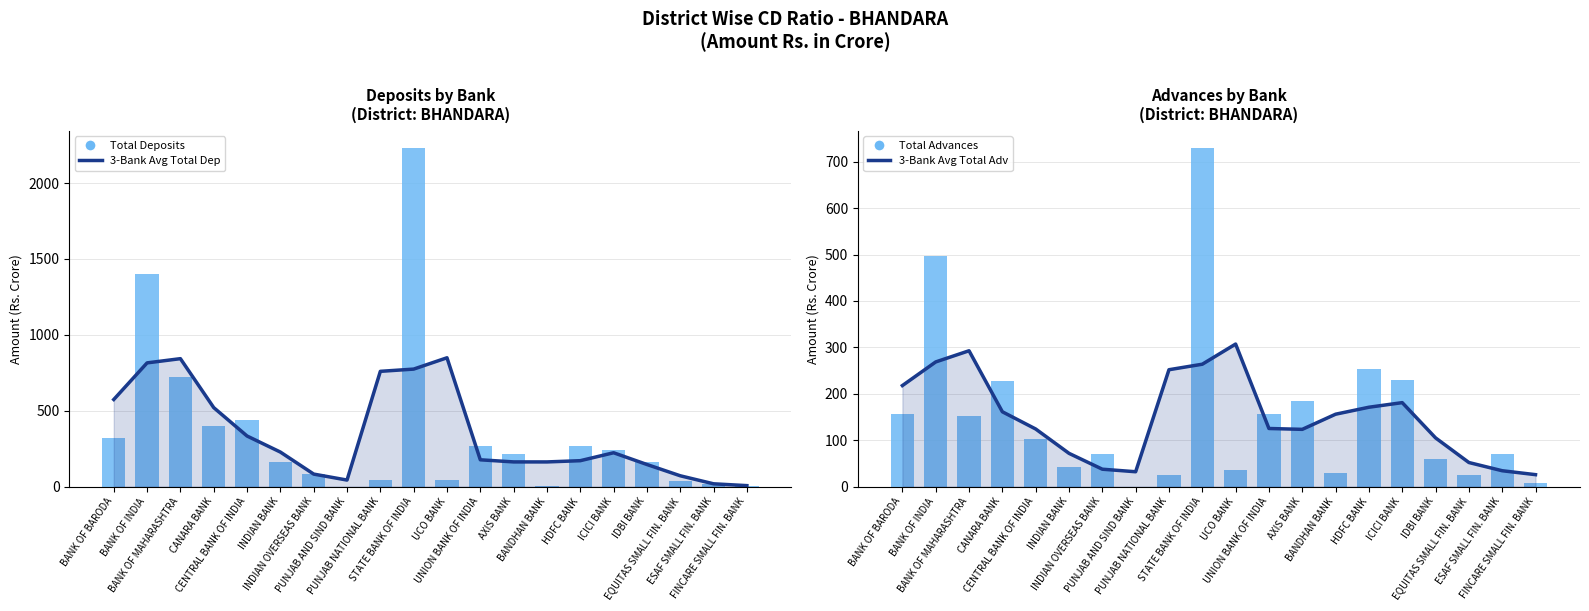

Are the bars horizontal?

No